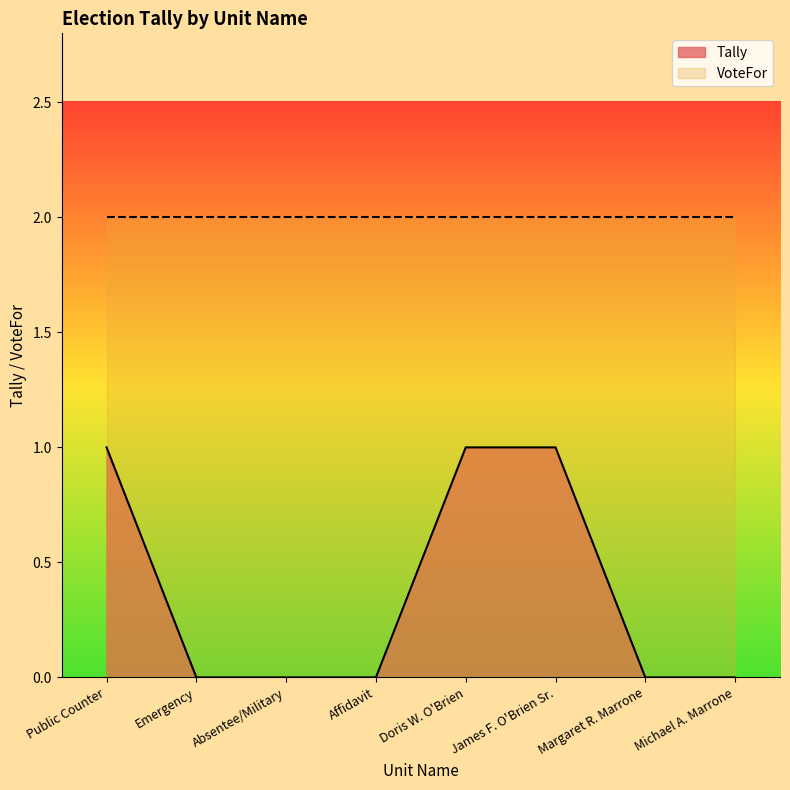

What is the sum of the values at James F. O'Brien Sr. and Public Counter?

2